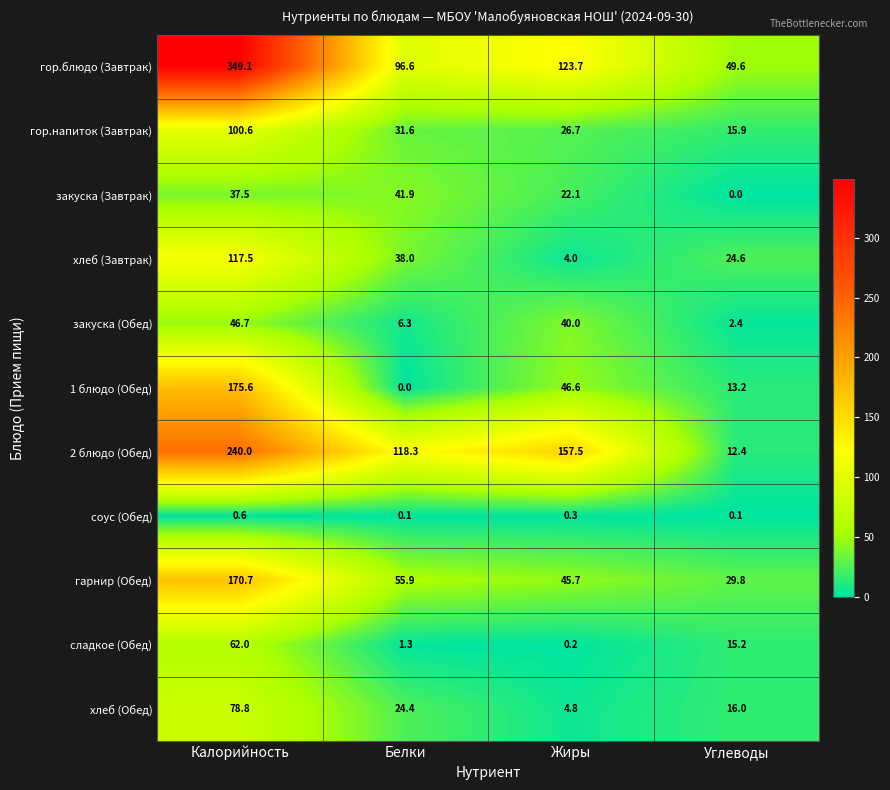

What is the difference between the maximum and minimum values in the закуска (Обед) series?

44.3